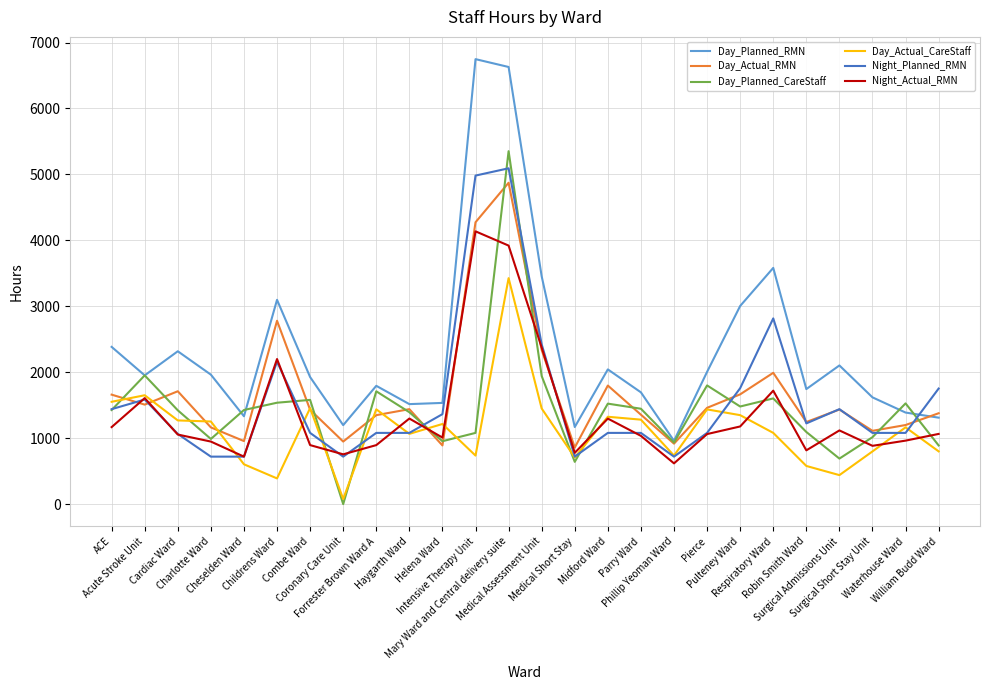

Which series has the largest total across all categories?

Day_Planned_RMN